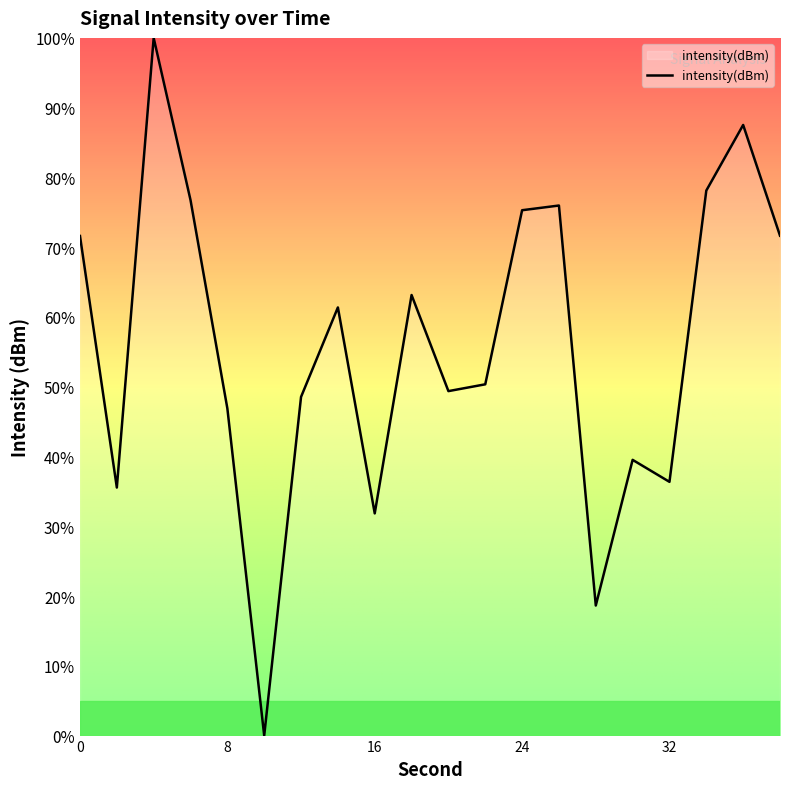

What is the maximum value shown in the chart?

100.0